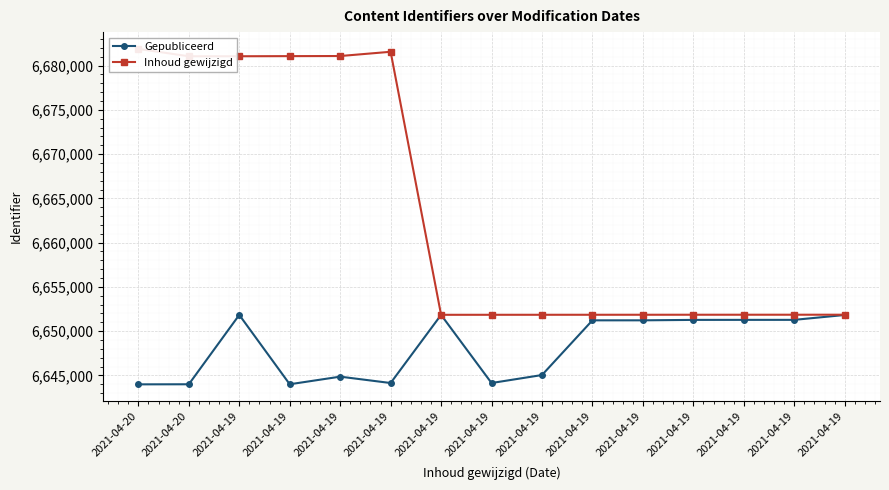

True or false: Gepubliceerd has a value of 8819836 at 2021-04-19.

False